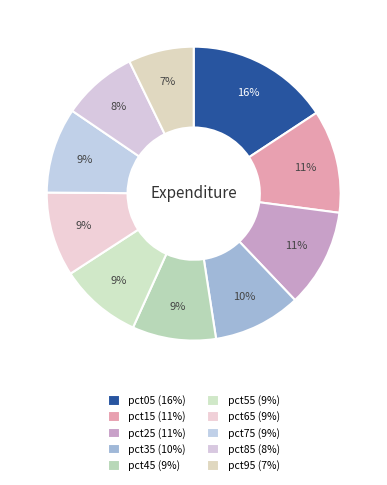

What percentage do pct15 and pct85 together represent?

19.6%